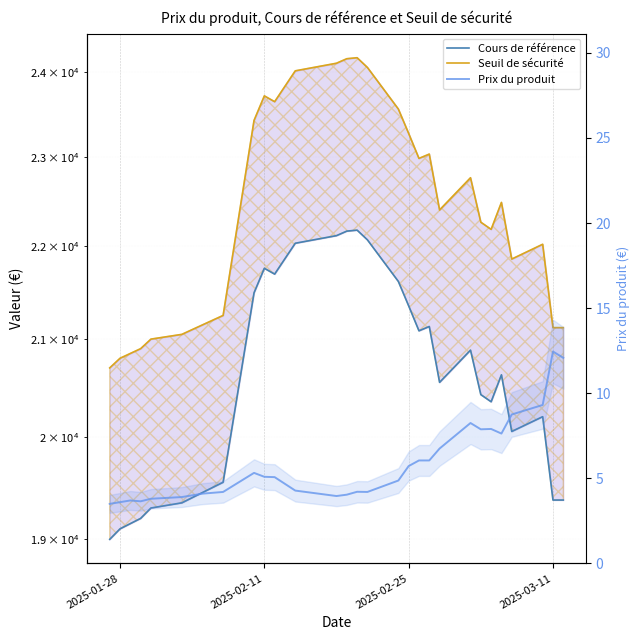

True or false: Seuil de sécurité and Cours de référence intersect in this chart.

False